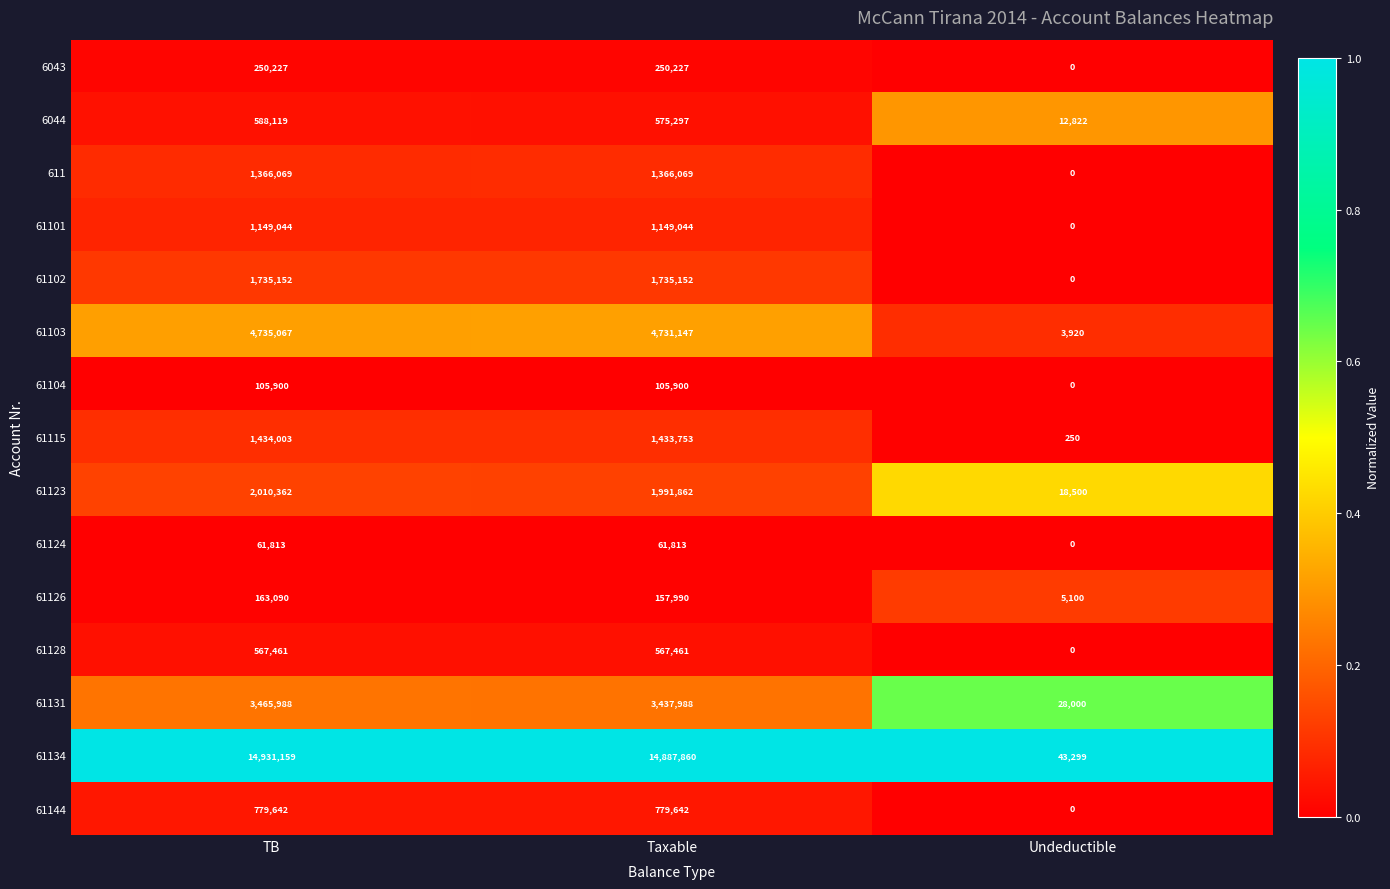

How many categories are shown in the chart?

3